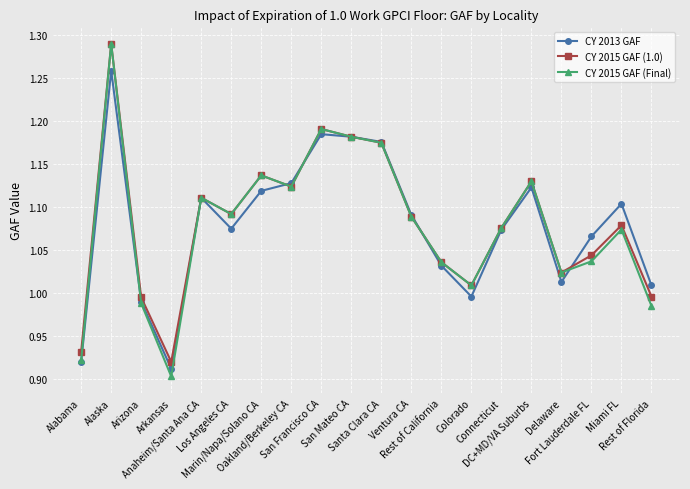

Which series has the largest range (max minus min)?

CY 2015 GAF (Final)